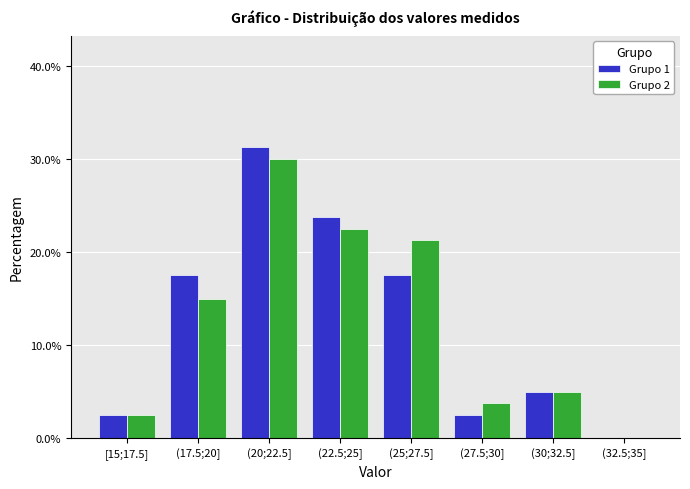

What is the sum of the Grupo 2 values at (17.5;20] and (30;32.5]?

20.0